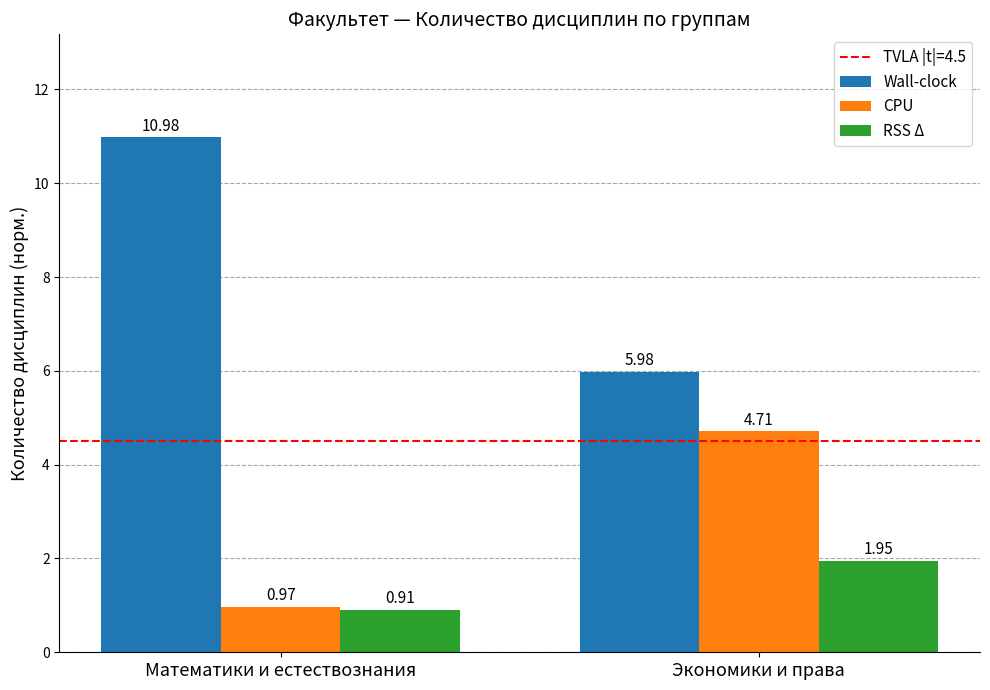

Which series has the widest spread of values?

Wall-clock